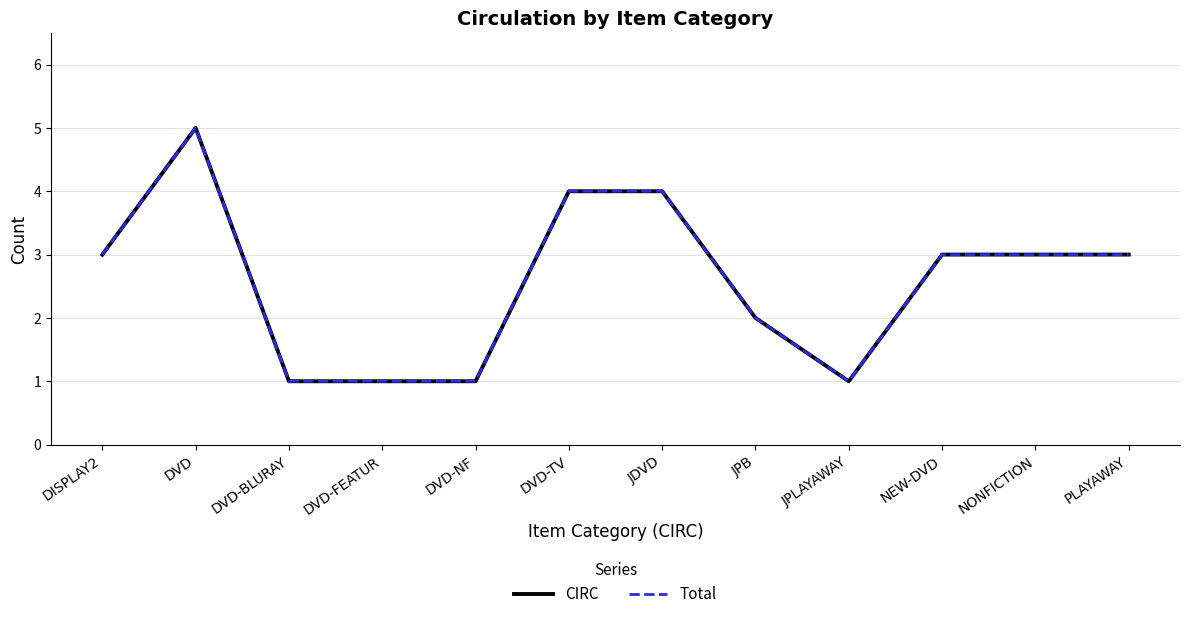

Is this an area chart (filled region under the line)?

No